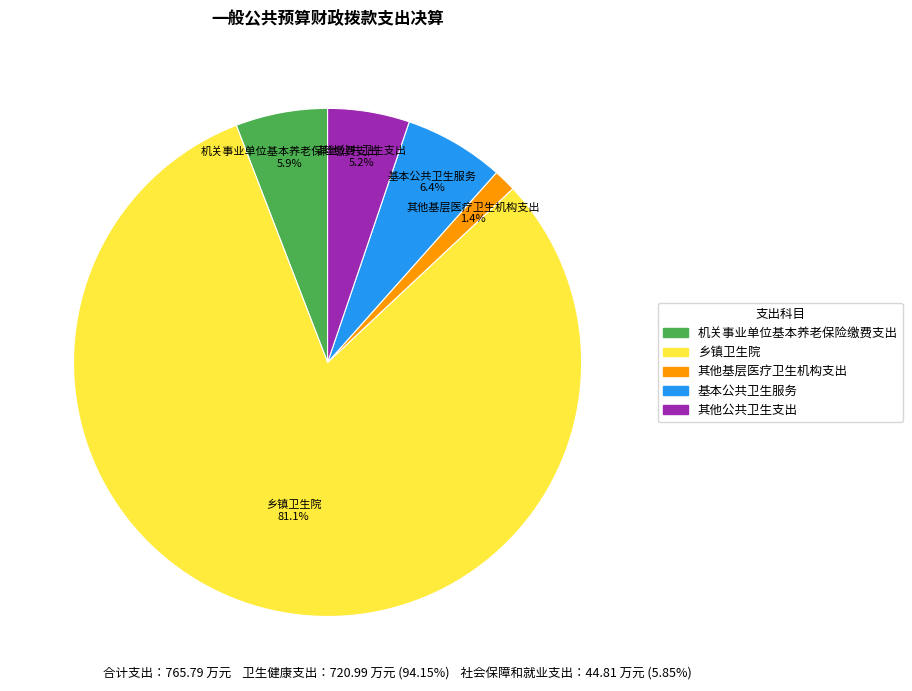

The 其他基层医疗卫生机构支出 slice represents 1% of the pie. True or false?

True